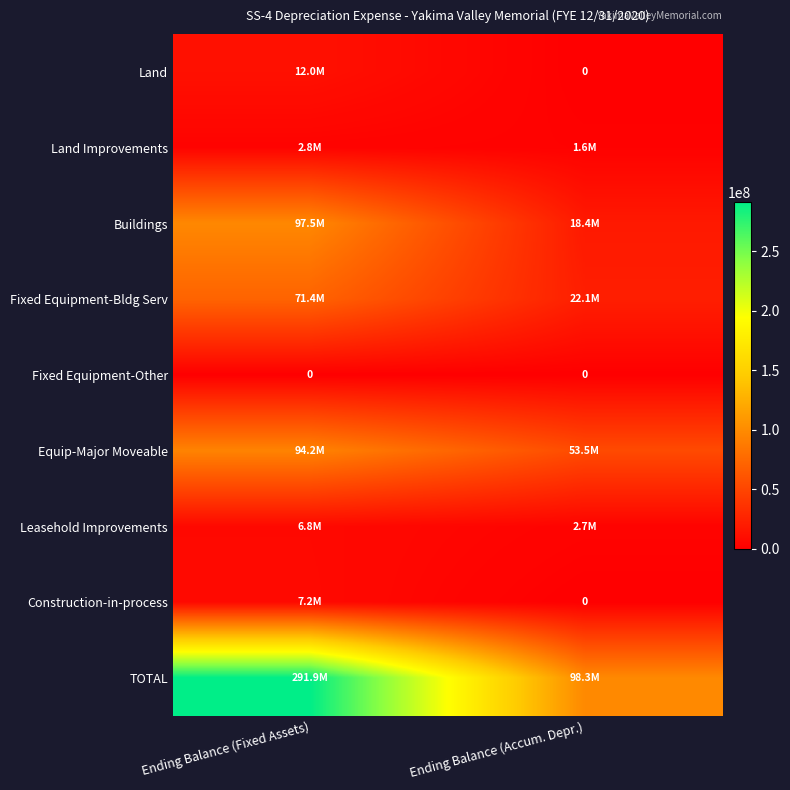

Which category has the highest value across all series?

Ending Balance (Fixed Assets)